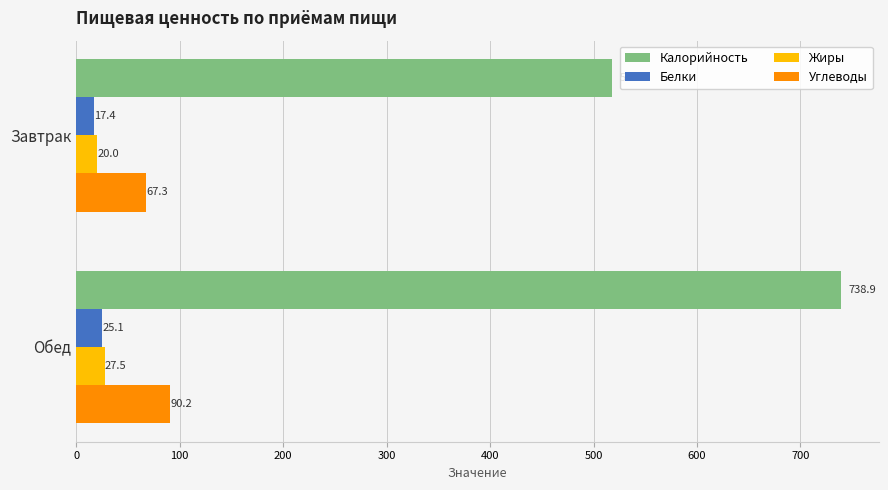

Rank the series at Завтрак from lowest to highest value.

Белки, Жиры, Углеводы, Калорийность